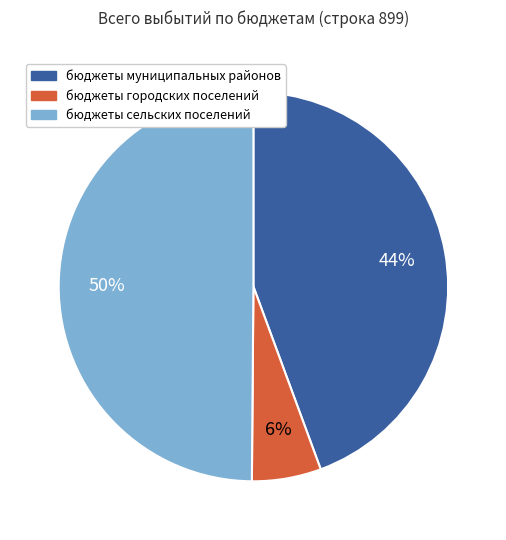

What percentage is the бюджеты городских поселений slice, to the nearest percent?

6%